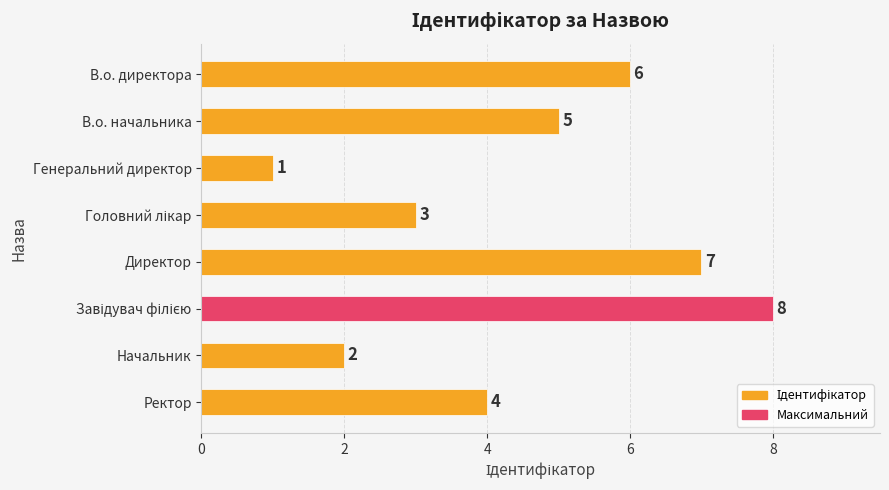

At which category does the chart reach its minimum across all series?

Генеральний директор